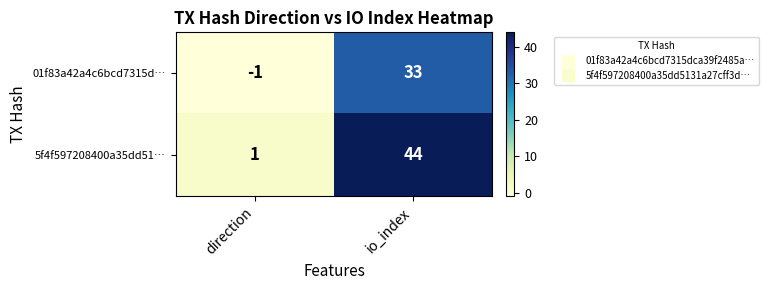

List the labels in order of 01f83a42a4c6bcd7315d… value, largest first.

io_index, direction